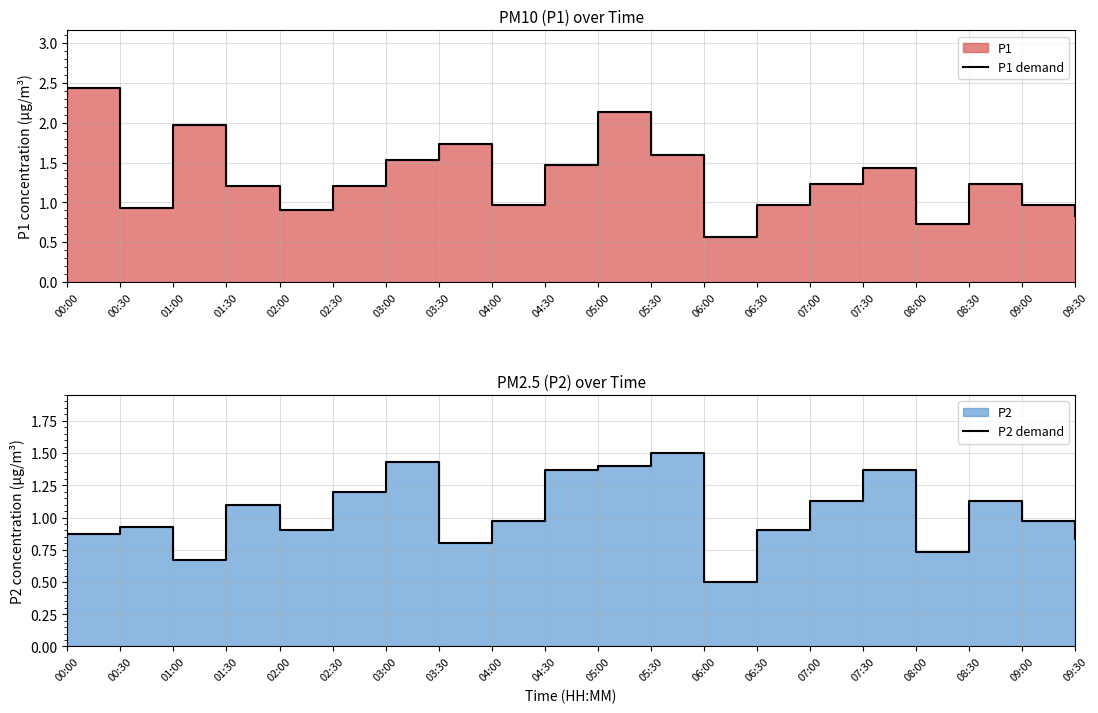

Reading left to right, what are all the values shown in this chart?

P1 demand: 00:00=2.4	00:30=0.9	01:00=2.0	01:30=1.2	02:00=0.9	02:30=1.2	03:00=1.5	03:30=1.7	04:00=1.0	04:30=1.5	05:00=2.1	05:30=1.6	06:00=0.6	06:30=1.0	07:00=1.2	07:30=1.4	08:00=0.7	08:30=1.2	09:00=1.0	09:30=0.8
P2 demand: 00:00=0.9	00:30=0.9	01:00=0.7	01:30=1.1	02:00=0.9	02:30=1.2	03:00=1.4	03:30=0.8	04:00=1.0	04:30=1.4	05:00=1.4	05:30=1.5	06:00=0.5	06:30=0.9	07:00=1.1	07:30=1.4	08:00=0.7	08:30=1.1	09:00=1.0	09:30=0.8